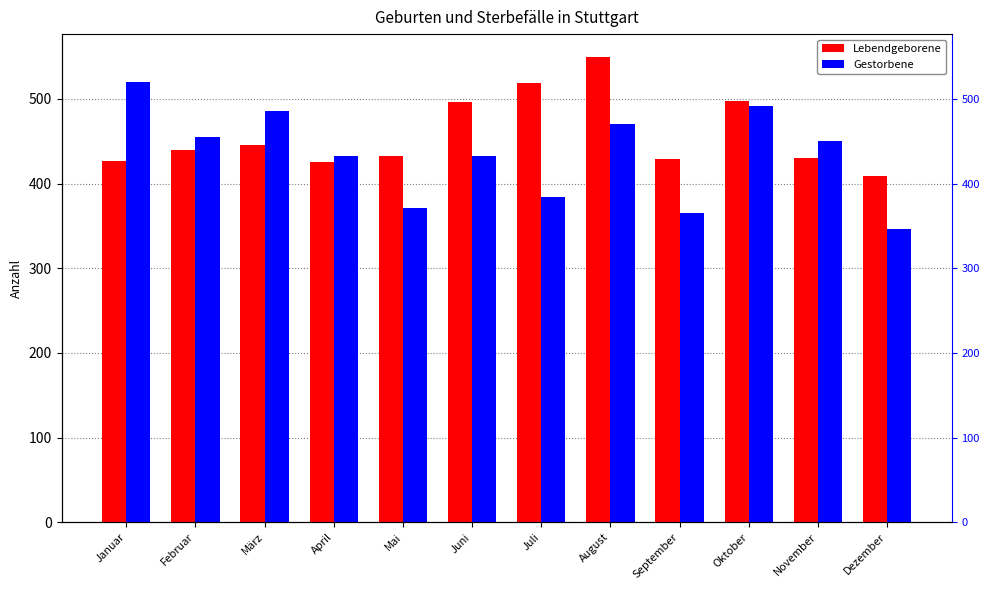

What is the difference between the maximum and minimum values in the Lebendgeborene series?

140